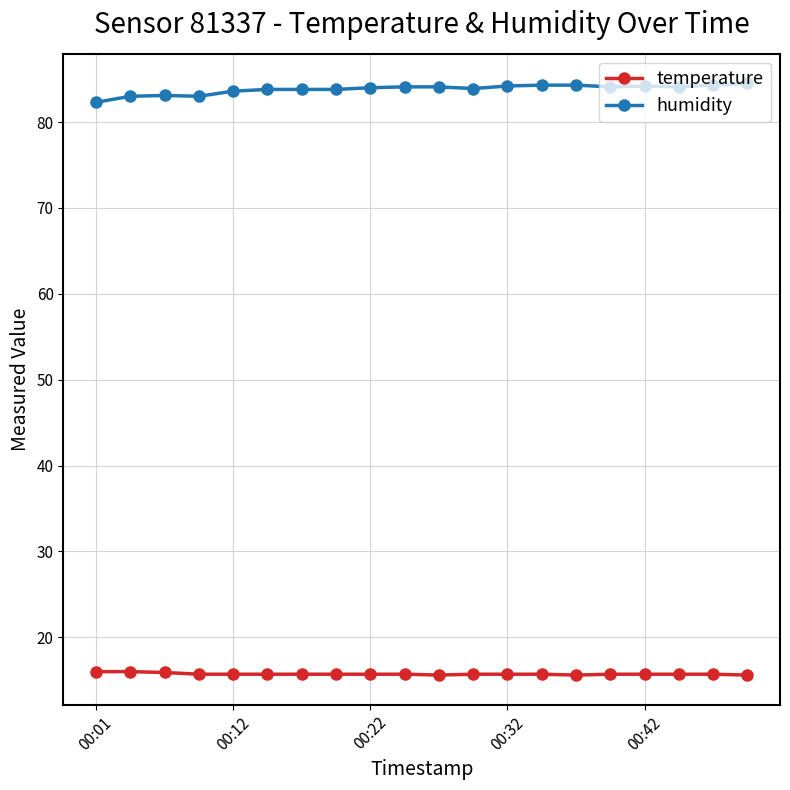

What are all the series names shown in the legend?

temperature, humidity